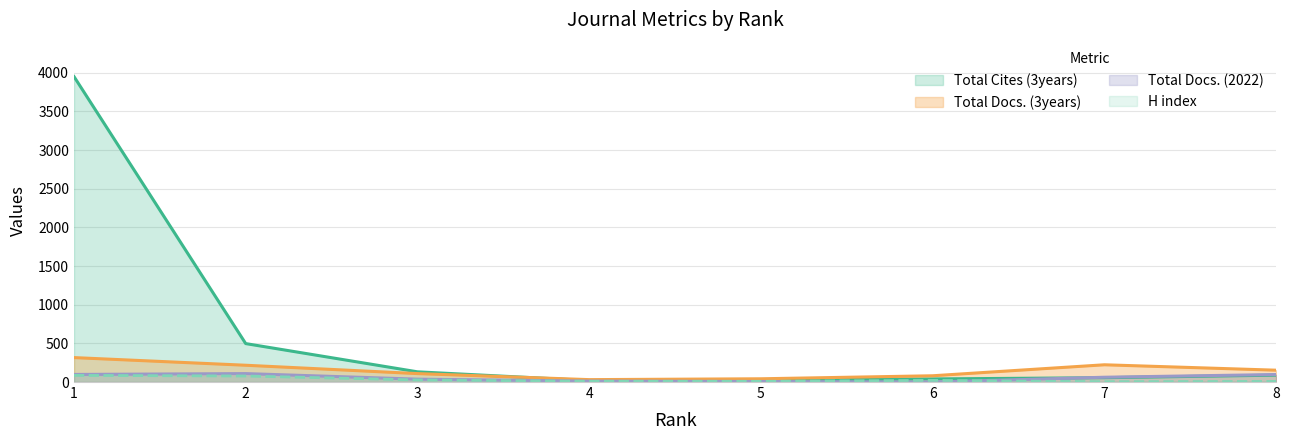

True or false: Total Docs. (3years) and H index cross at least once.

False